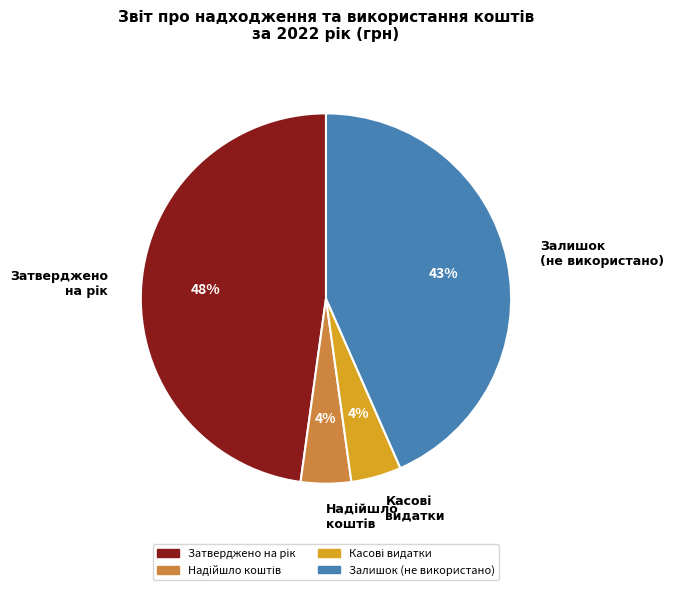

Is there any slice that represents more than half of the pie?

No